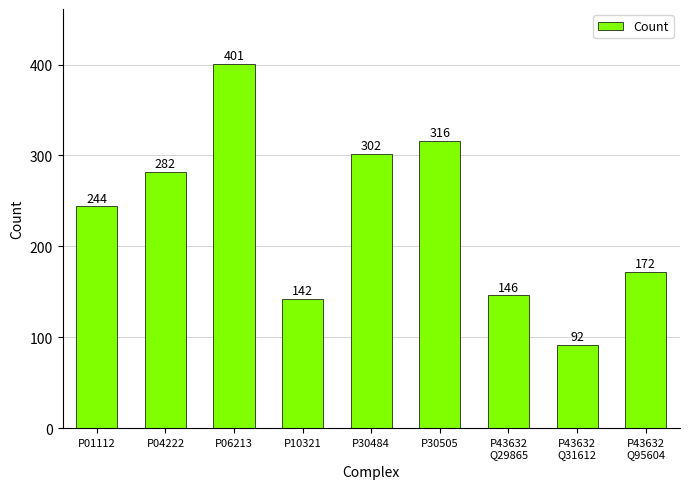

Reading right to left, transcribe all the data shown in this chart.

172	92	146	316	302	142	401	282	244